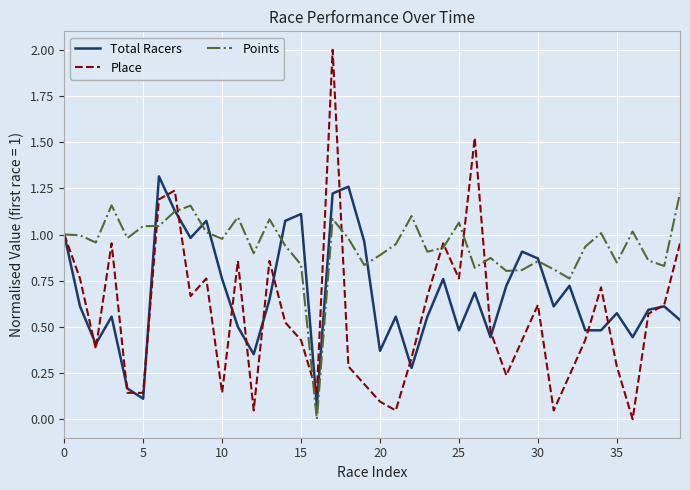

Which series has the largest total across all categories?

Points